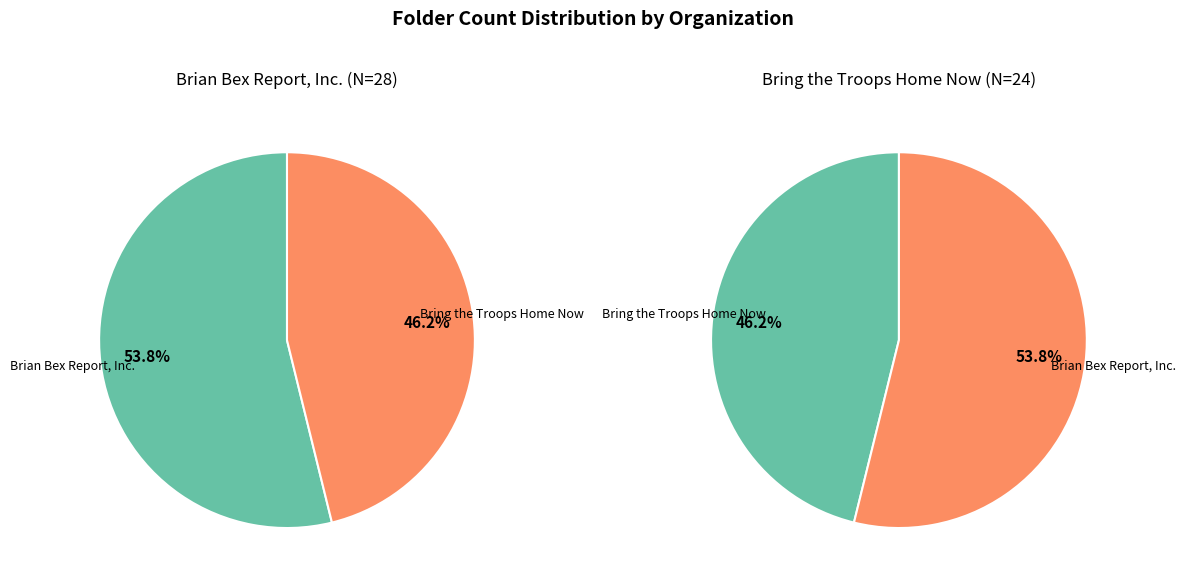

Approximately how many times larger is the value at Bring the Troops Home Now compared to Brian Bex Report, Inc.?

0.9